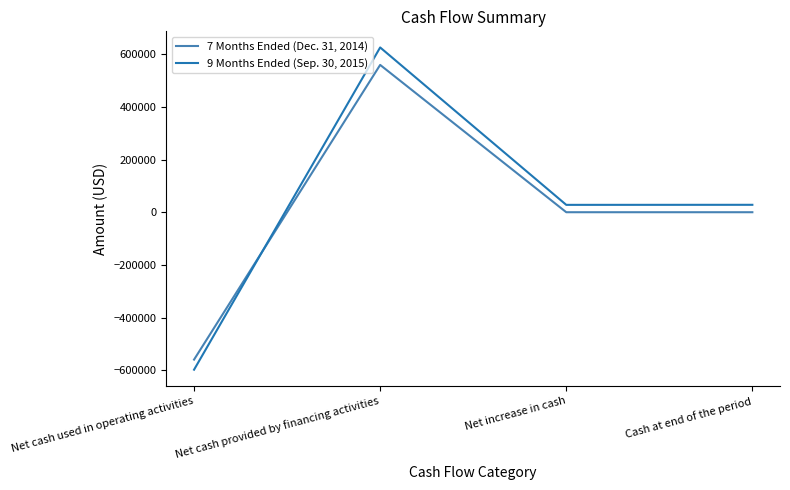

The 9 Months Ended (Sep. 30, 2015) series shows 28169 at Net increase in cash. True or false?

True